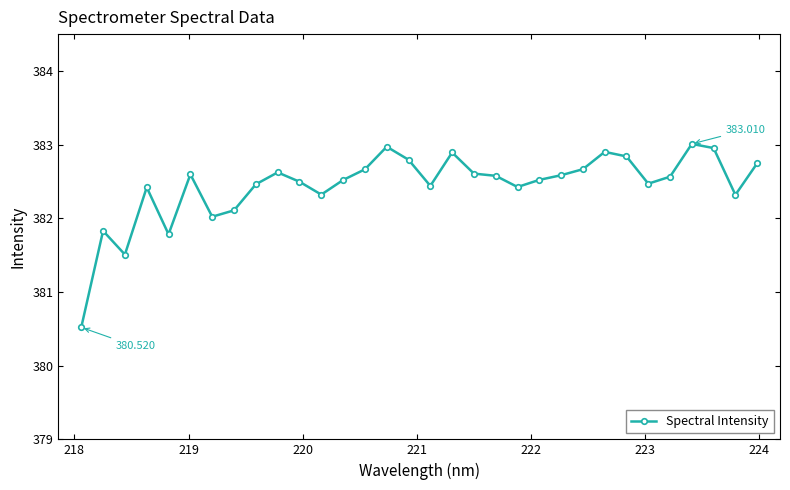

What is the smallest value displayed?

380.5